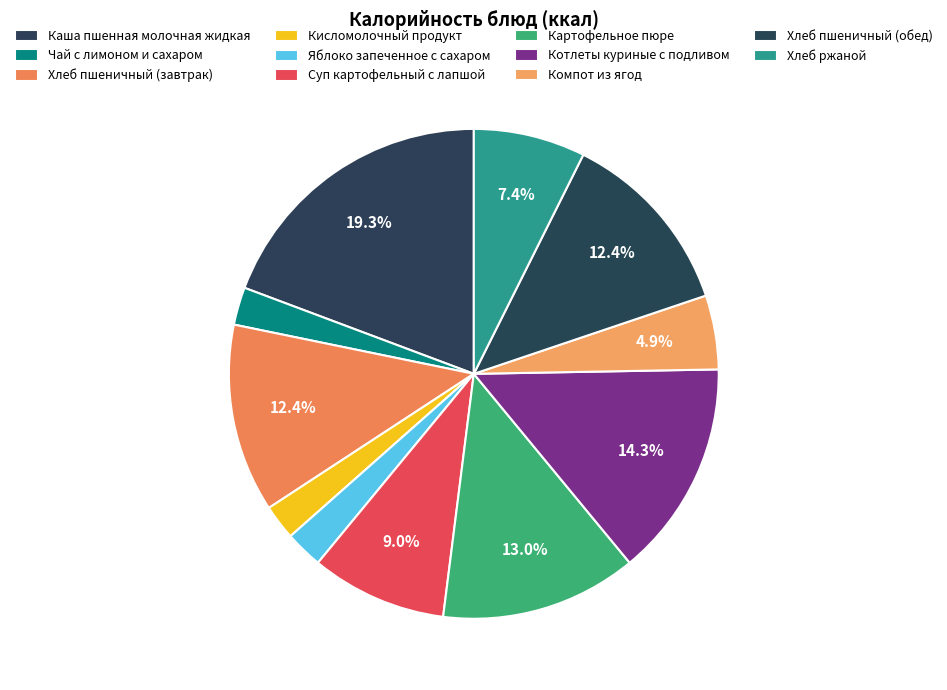

How many segments does this pie chart have?

11